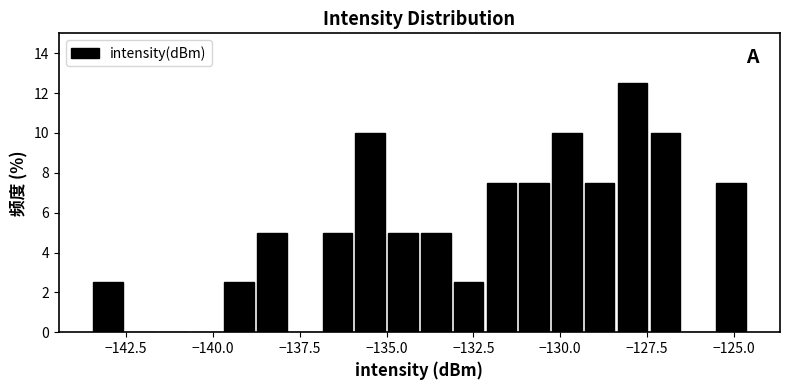

Read against the x-axis, roughly where is the centre of the tallest bar?

-128.0